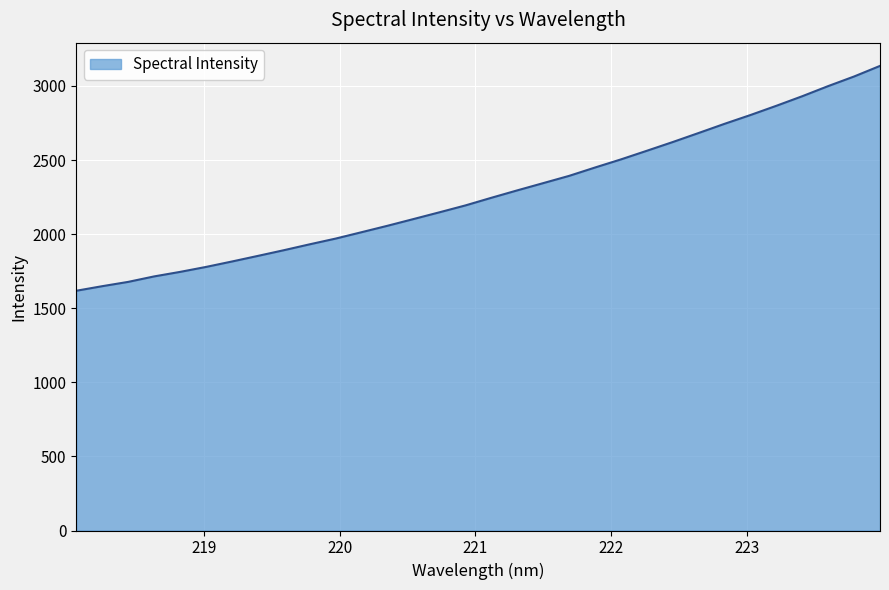

Reading left to right, transcribe all the data shown in this chart.

1617.7	1648.6	1677.6	1714.5	1745.0	1778.5	1815.2	1853.0	1891.4	1931.3	1970.0	2013.1	2056.5	2101.7	2147.3	2193.6	2245.1	2295.1	2344.0	2393.0	2449.4	2504.2	2562.4	2621.3	2682.4	2744.3	2803.7	2866.0	2930.5	2998.8	3063.6	3135.0